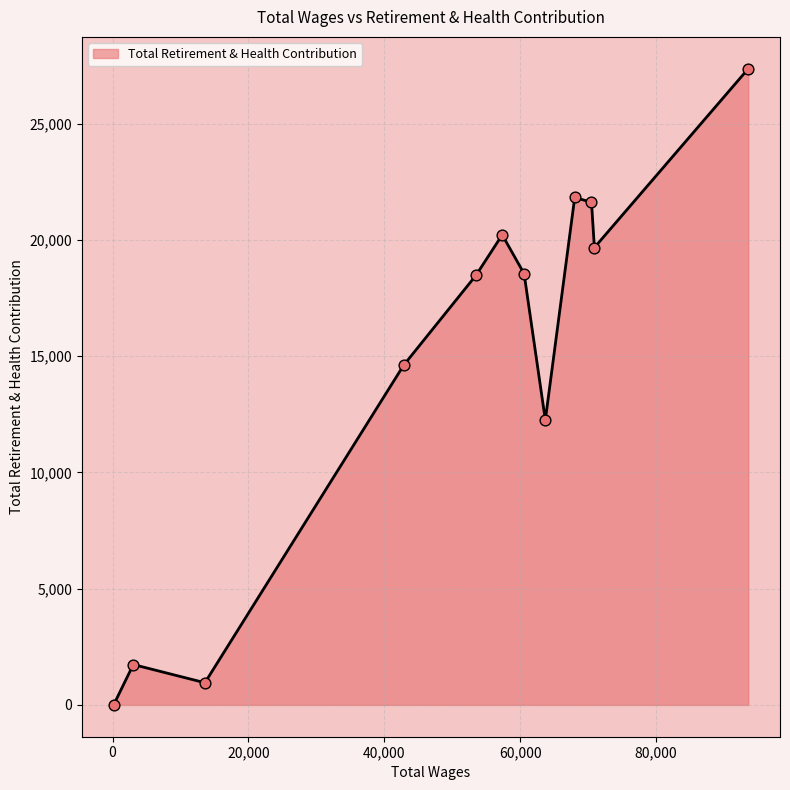

What is the greatest value displayed?

27365